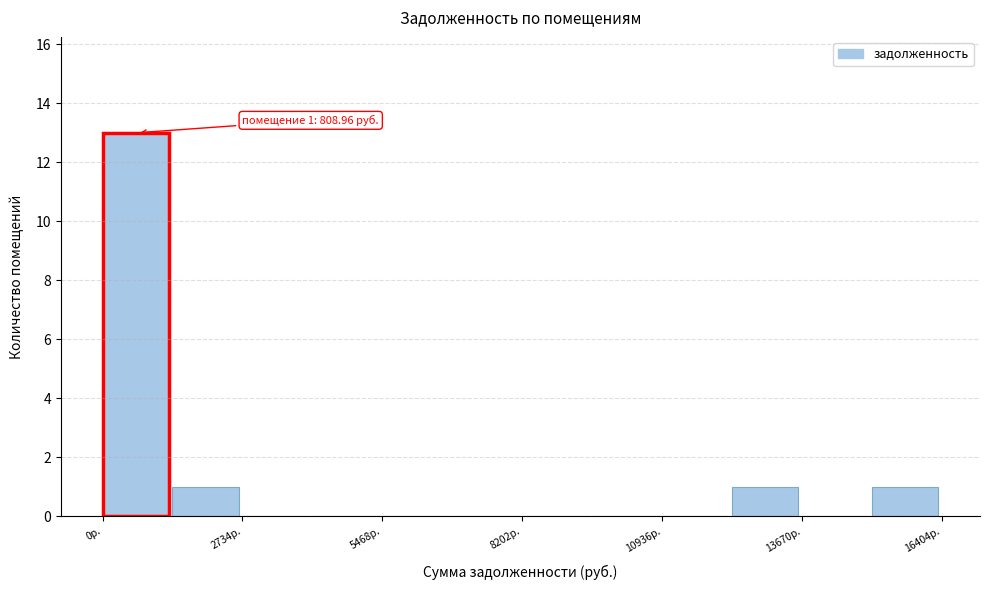

Around what value on the x-axis is the tallest bar? Give the approximate position of its centre, as read against the axis.

500